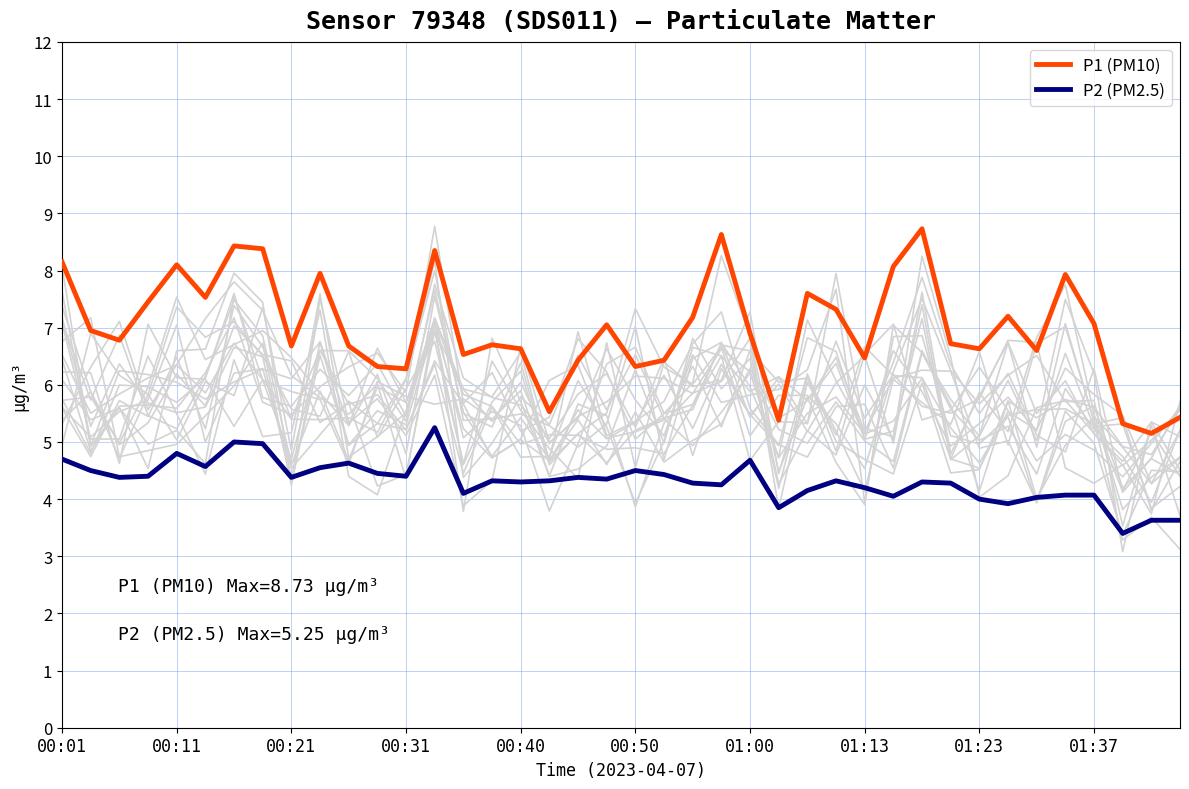

Reading left to right, transcribe all the data shown in this chart.

P1 (PM10): 8.2	7.0	6.8	7.5	8.1	7.5	8.4	8.4	6.7	8.0	6.7	6.3	6.3	8.3	6.5	6.7	6.6	5.5	6.4	7.0	6.3	6.4	7.2	8.6	6.9	5.4	7.6	7.3	6.5	8.1	8.7	6.7	6.6	7.2	6.6	7.9	7.1	5.3	5.2	5.4
P2 (PM2.5): 4.7	4.5	4.4	4.4	4.8	4.6	5.0	5.0	4.4	4.5	4.6	4.5	4.4	5.2	4.1	4.3	4.3	4.3	4.4	4.3	4.5	4.4	4.3	4.2	4.7	3.9	4.2	4.3	4.2	4.0	4.3	4.3	4.0	3.9	4.0	4.1	4.1	3.4	3.6	3.6